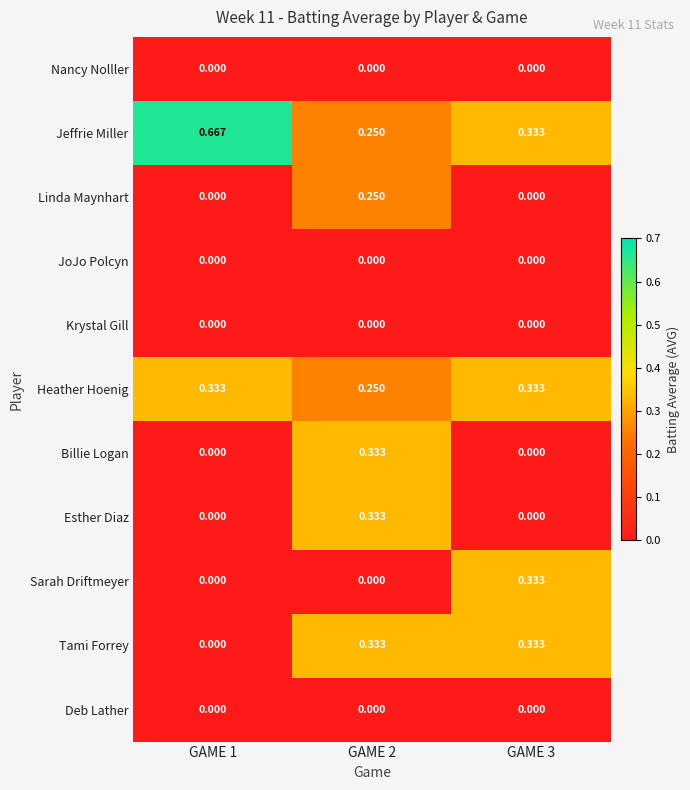

Between GAME 1 and GAME 2, which series saw the biggest shift?

Jeffrie Miller